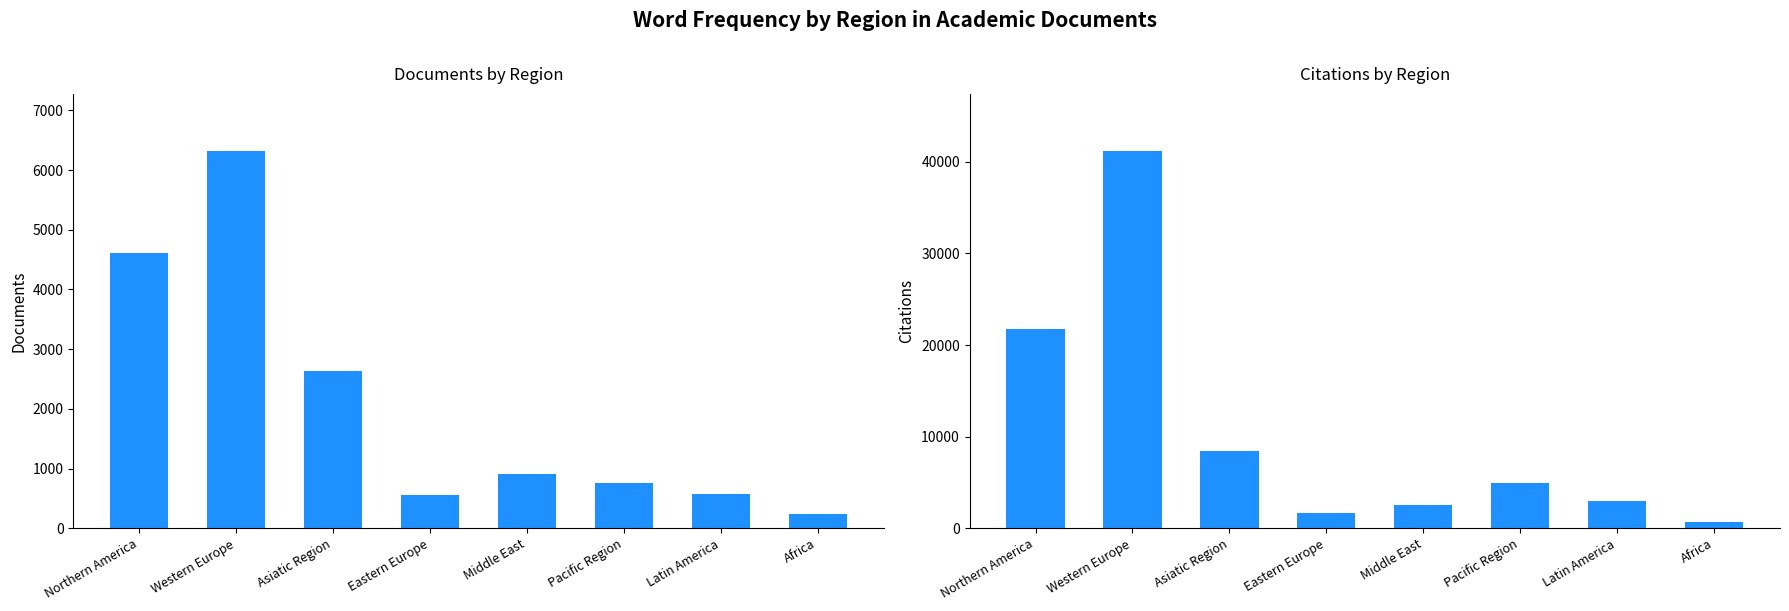

Where does the Documents series first go above 913?

Northern America